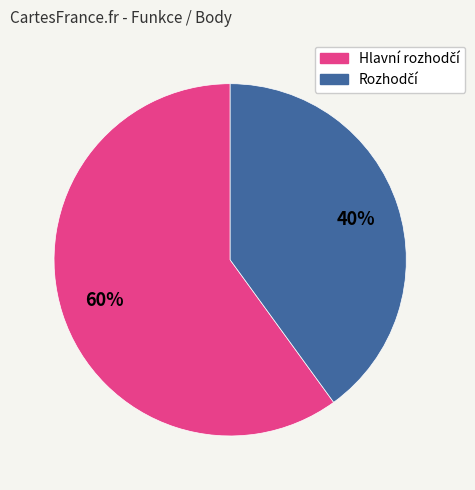

To the nearest percent, what is the difference between the largest and smallest slice percentages?

20%